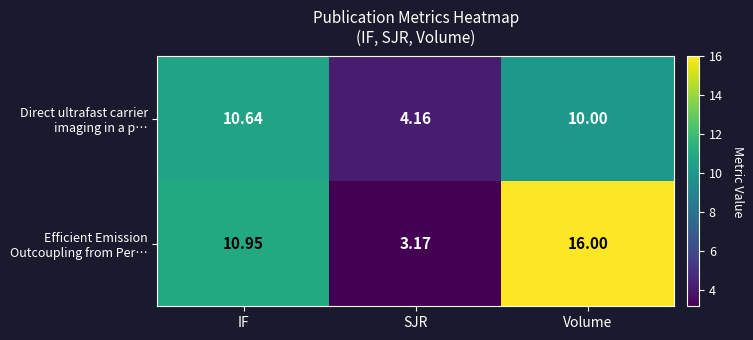

Which category has the highest value across all series?

Volume